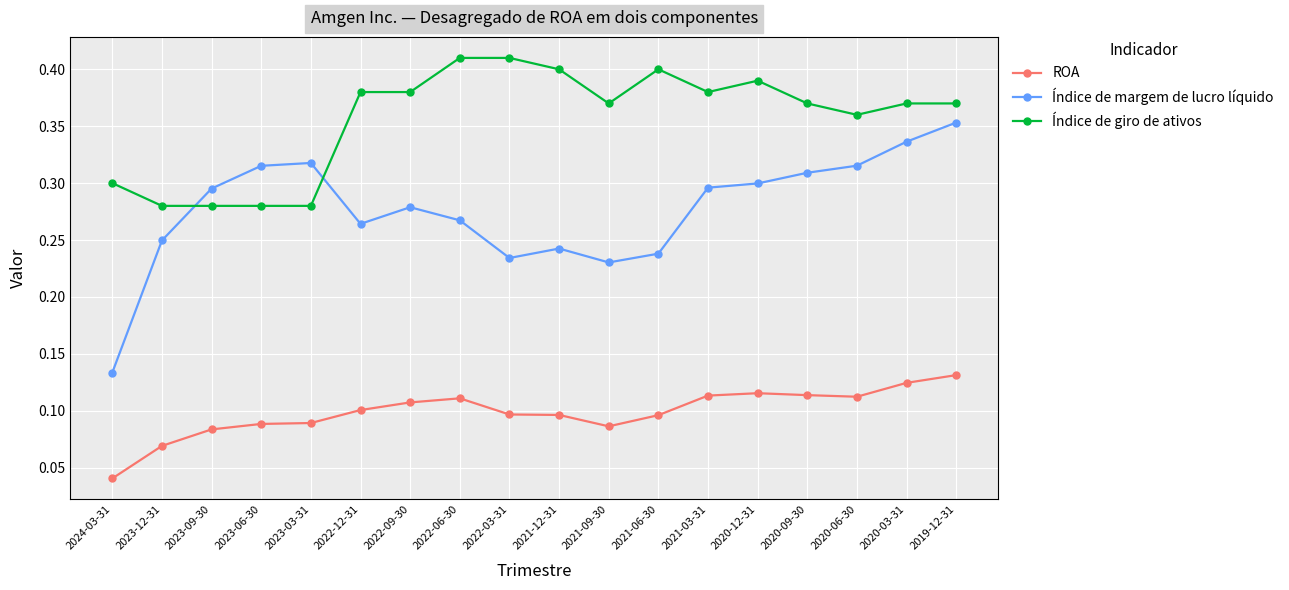

At which category is the sum across all series the highest?

2019-12-31